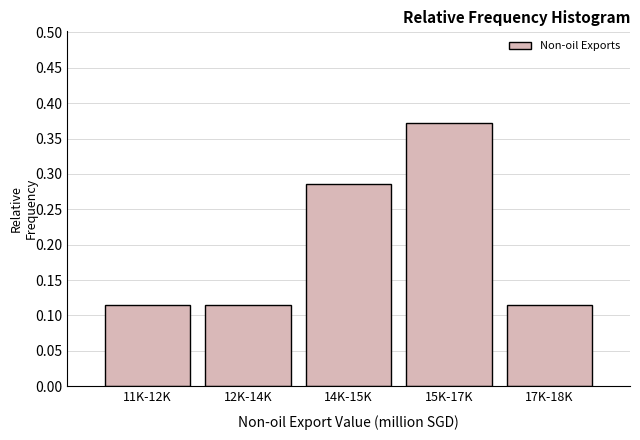

Which label corresponds to the largest value in the chart?

15K-17K